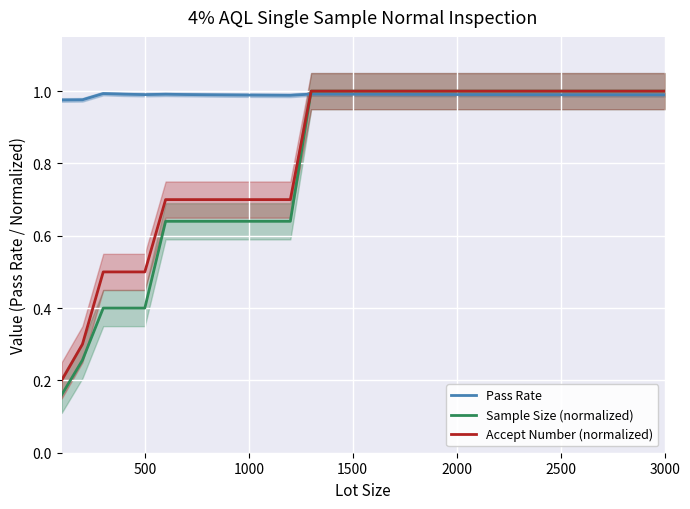

True or false: Pass Rate has a value of 1.0 at 2000.

True